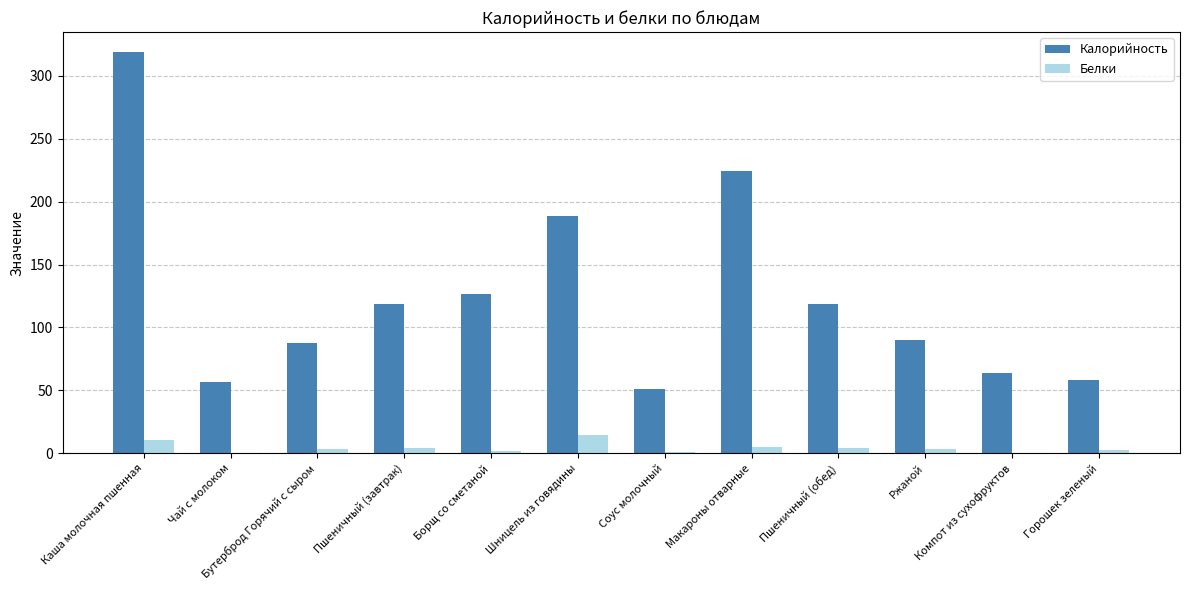

What are all the series names shown in the legend?

Калорийность, Белки